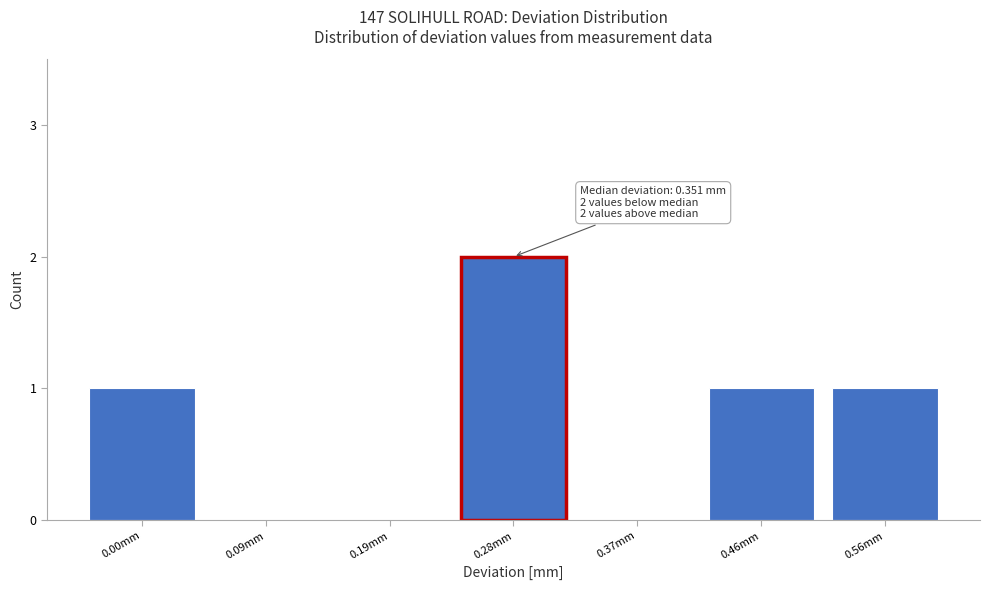

Reading left to right, transcribe all the data shown in this chart.

0.00mm=1	0.09mm=0	0.19mm=0	0.28mm=2	0.37mm=0	0.46mm=1	0.56mm=1